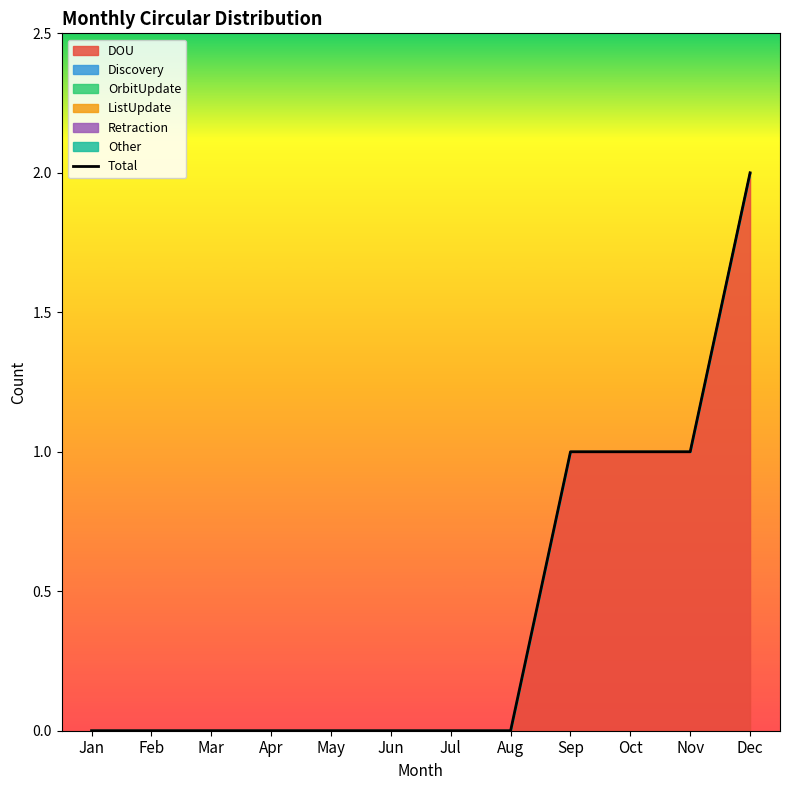

Count the values in the range 0 to 1.

11